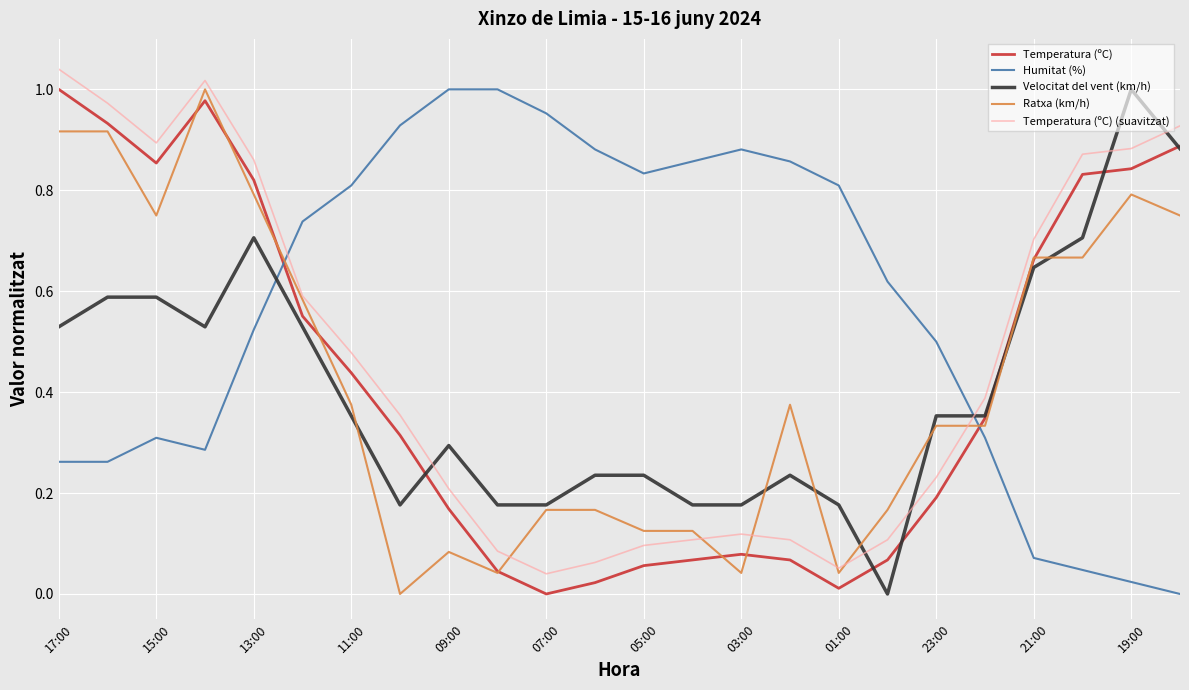

True or false: Temperatura (ºC) (suavitzat) and Temperatura (ºC) intersect in this chart.

False